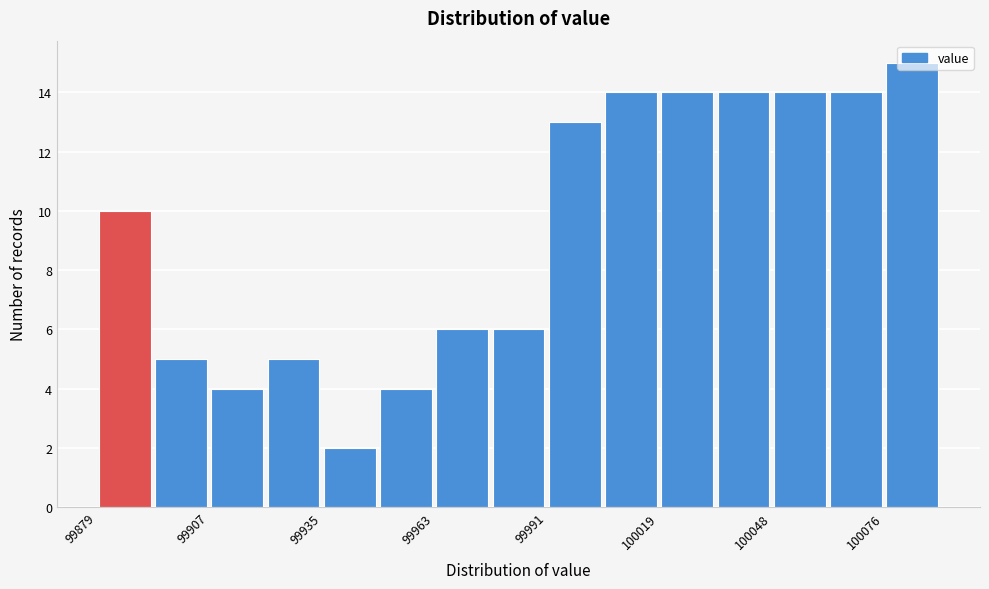

Around what value on the x-axis is the tallest bar? Give the approximate position of its centre, as read against the axis.

100085